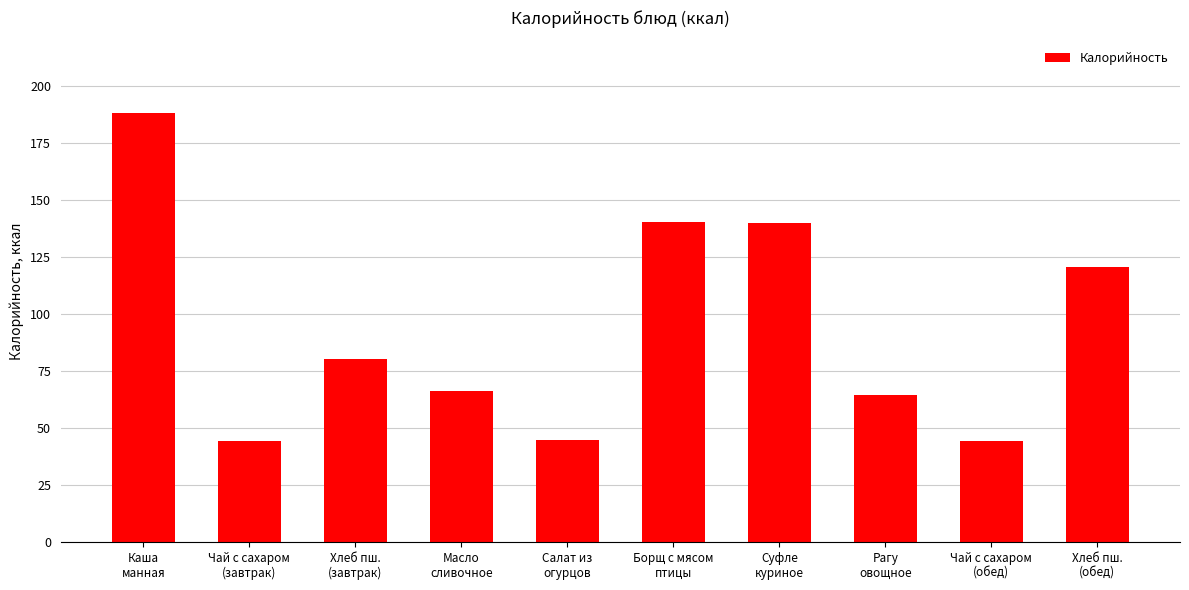

What is the greatest value displayed?

188.1